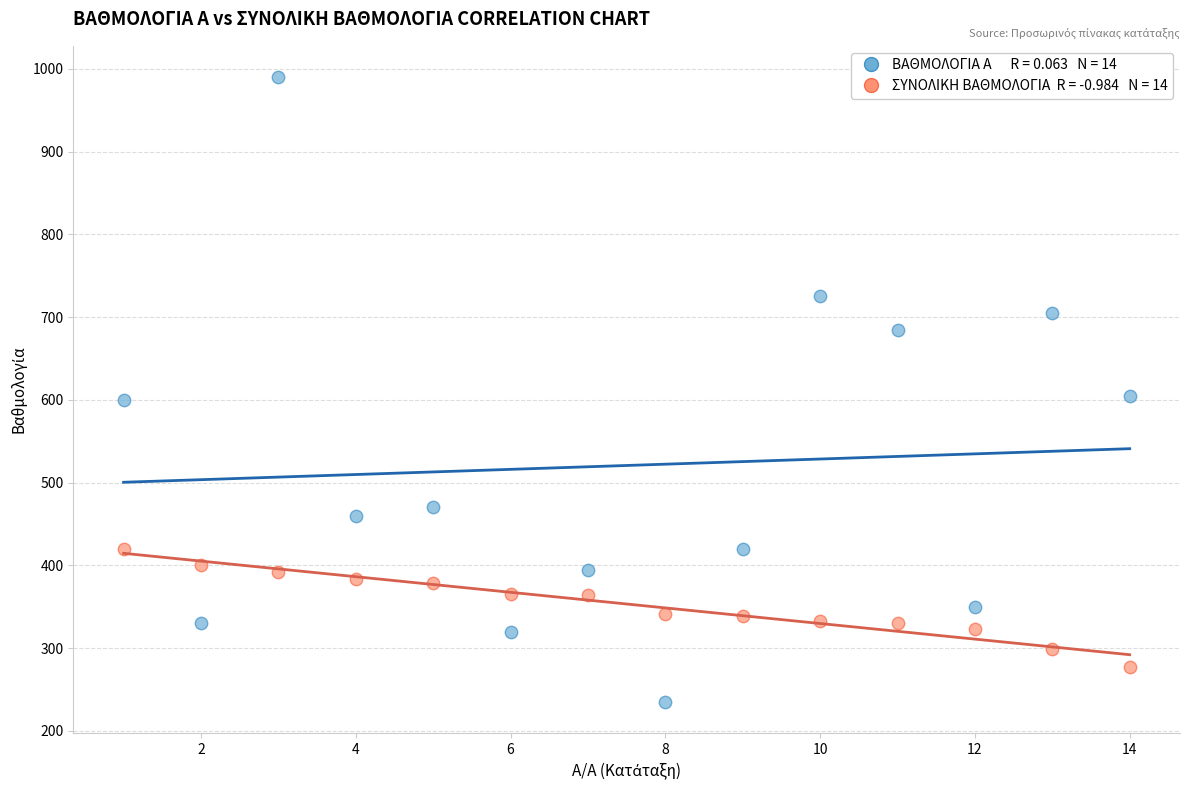

Across all data points, what is the range of Y values (max minus min)?

755.0